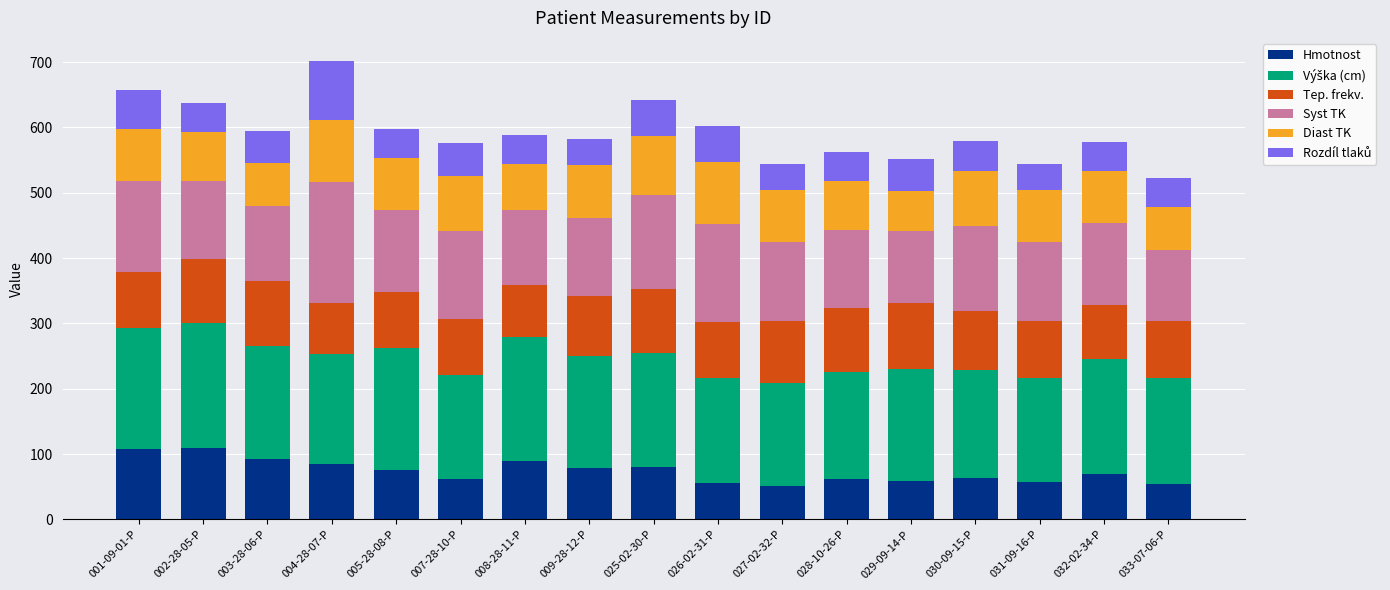

At which category is the sum across all series the highest?

004-28-07-P